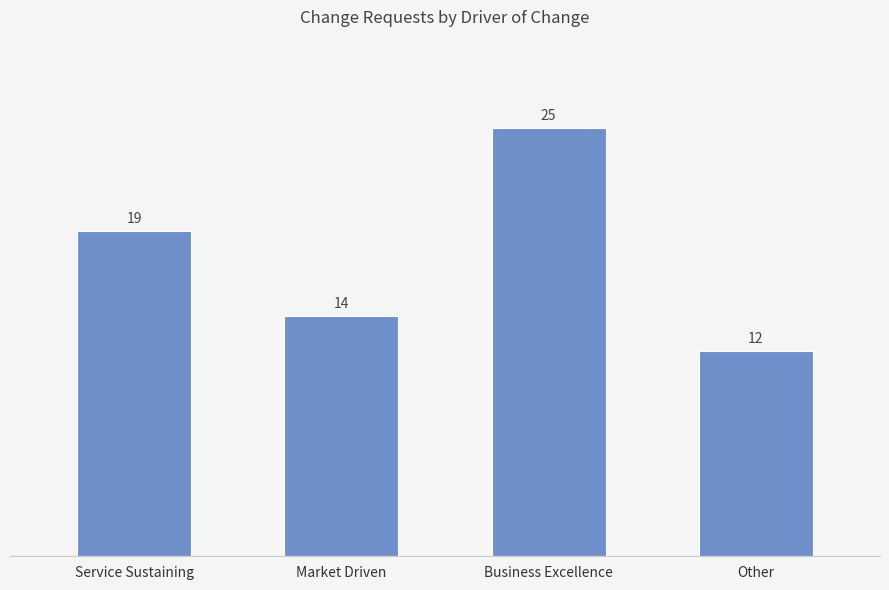

Reading left to right, what are all the values shown in this chart?

Service Sustaining=19	Market Driven=14	Business Excellence=25	Other=12